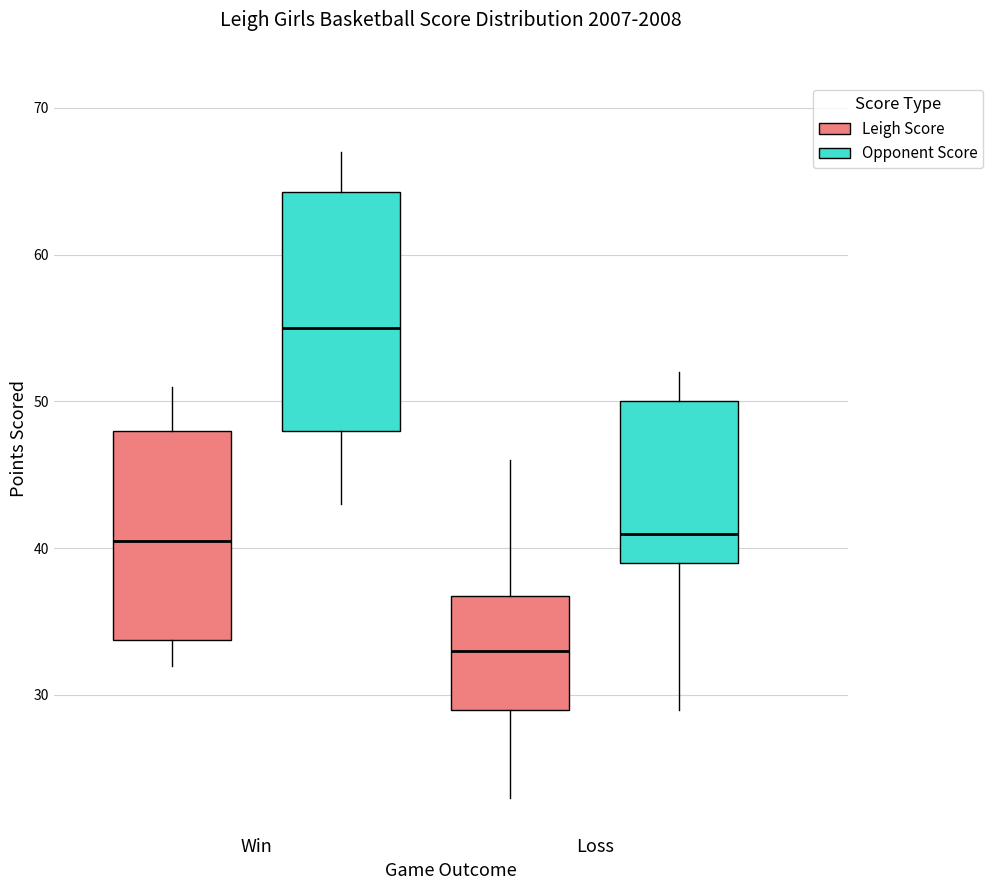

Where does the upper whisker of the box for Win (Opponent Score) end on the y-axis? The values are not printed on the chart, so give them approximately, as read against the axis.

67